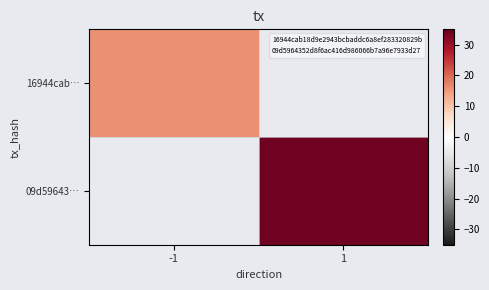

What is the smallest value displayed?

16.0